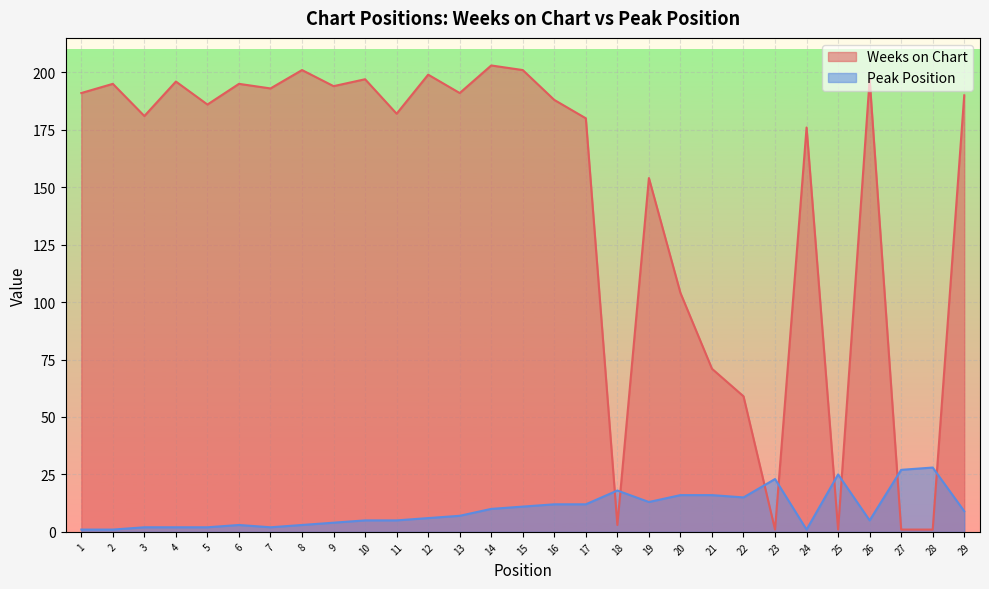

What is the average value of the Weeks on Chart series?

146